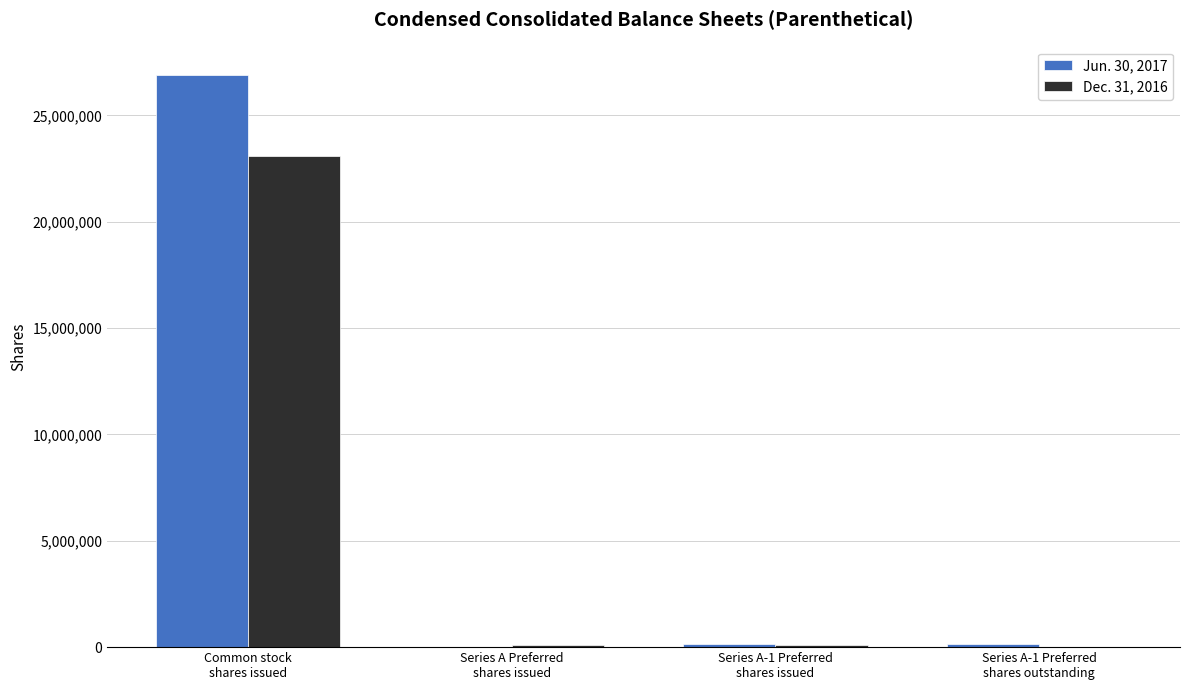

How many categories are shown in the chart?

4